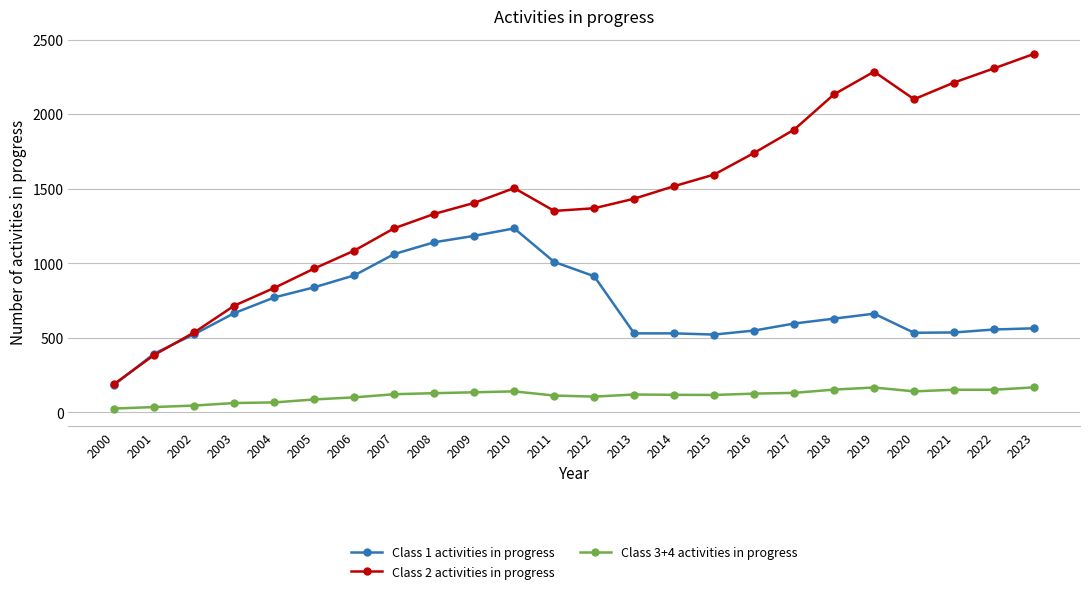

True or false: Class 2 activities in progress has a value of 2400 at 2010.

False